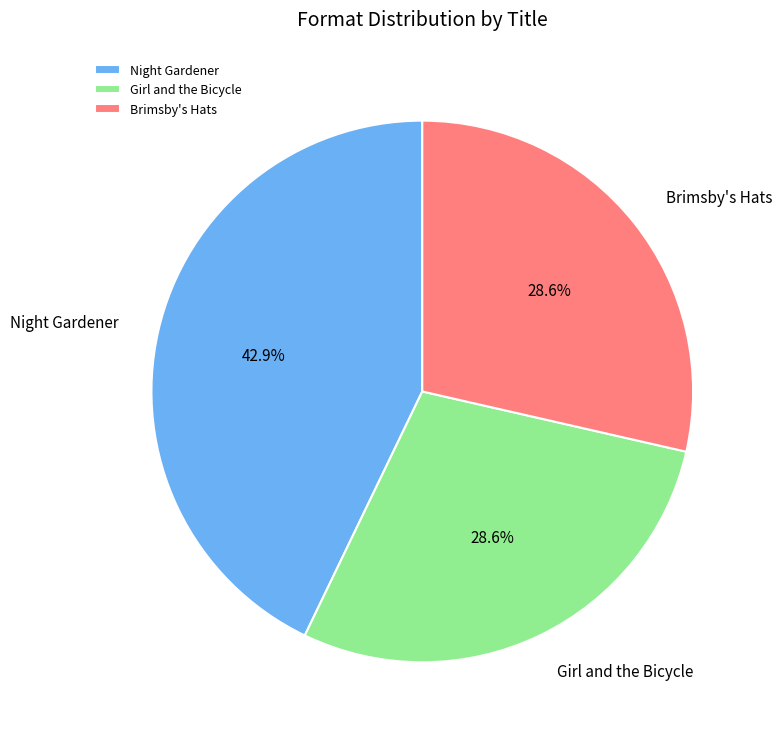

Does any single category account for the majority?

No